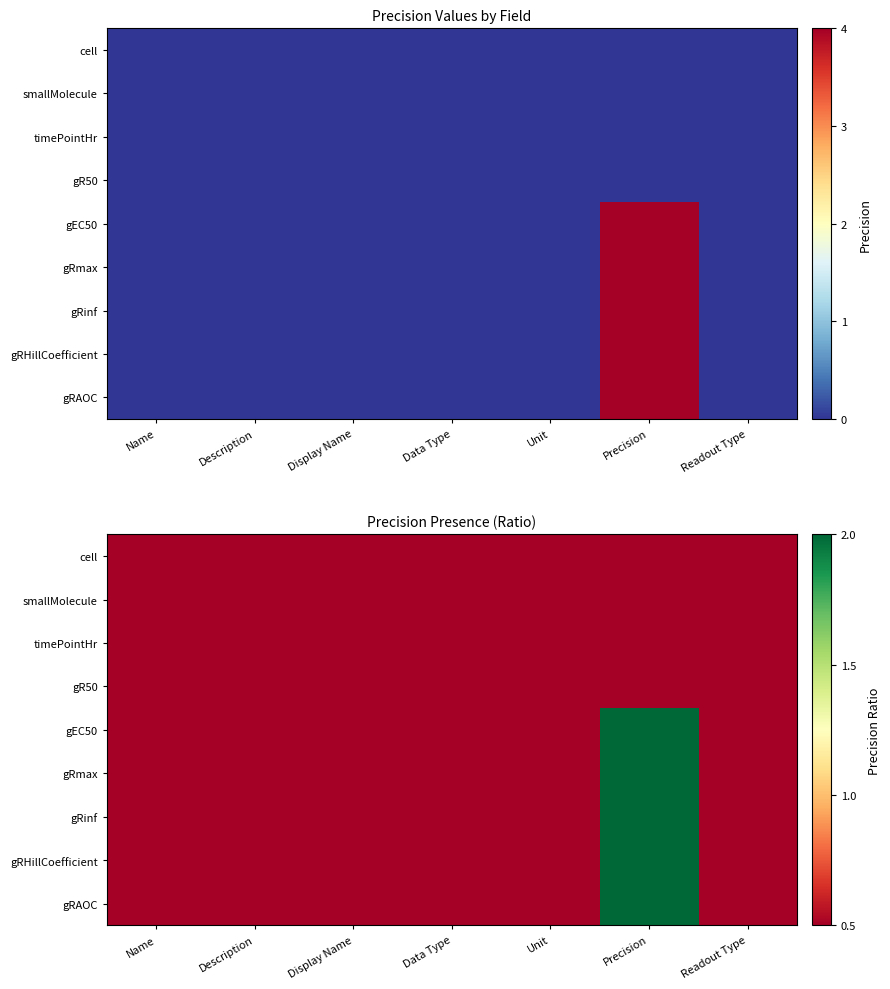

What is the difference between the maximum and second lowest values in the gRinf series?

1.5